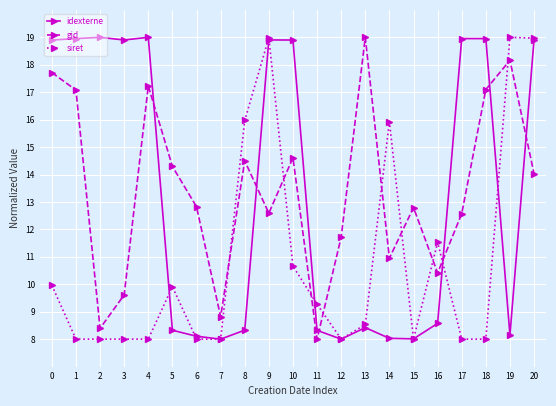

What value does the idexterne series have at 17?

19.0